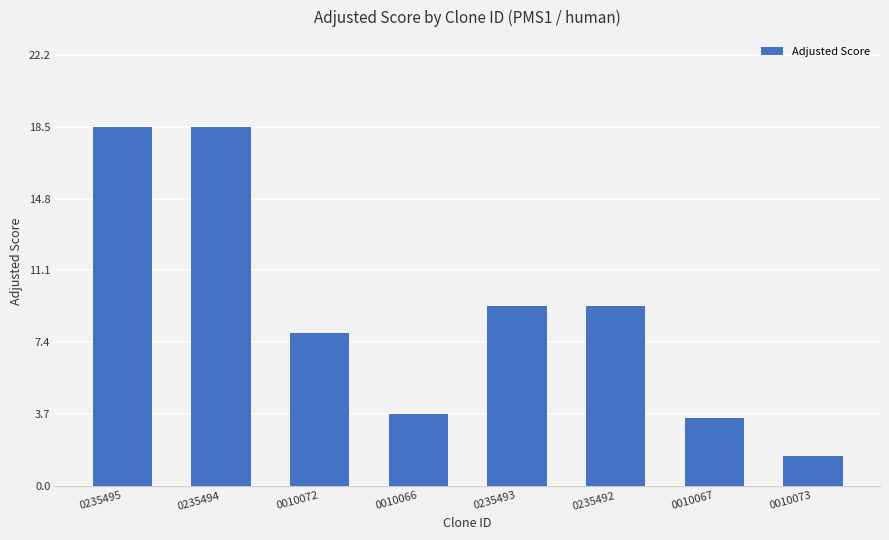

What is the average value?

9.0